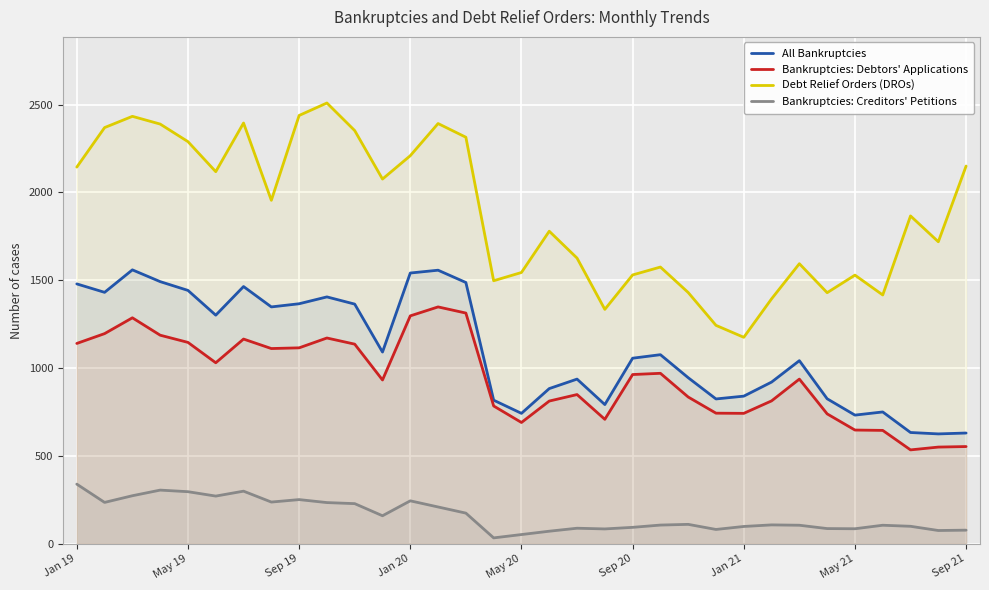

What is the difference between the highest and lowest values at May 21?

1444